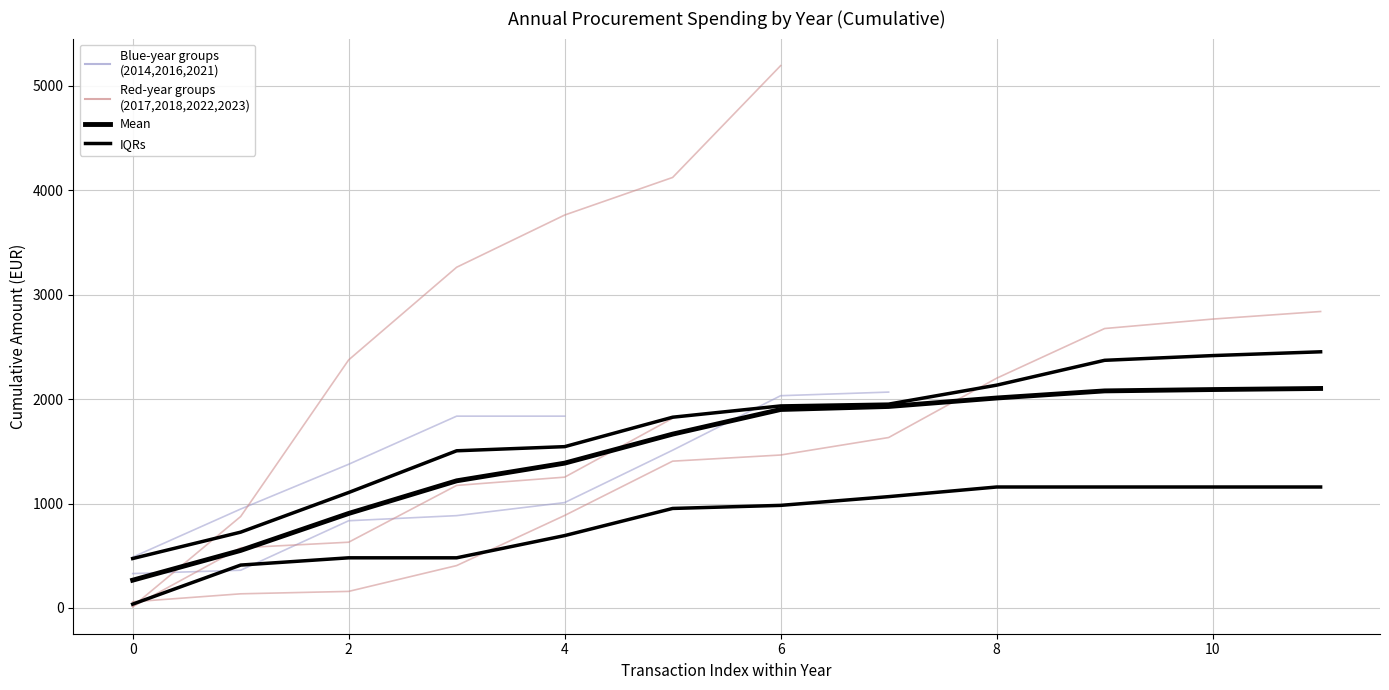

What is the difference between the maximum and minimum values in the Mean series?

1836.2